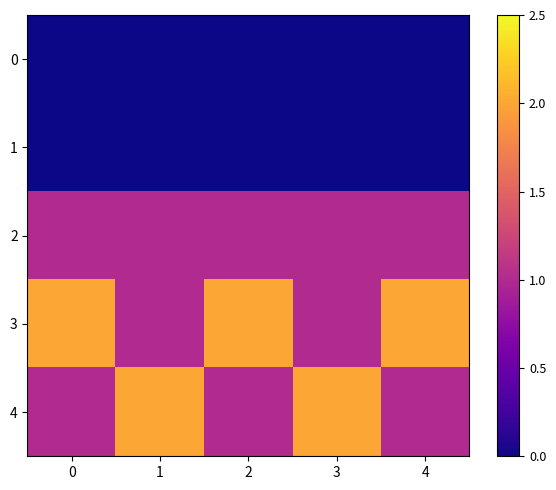

Reading left to right, extract all data points from this chart.

0: 0=0	1=0	2=0	3=0	4=0
1: 0=0	1=0	2=0	3=0	4=0
2: 0=1	1=1	2=1	3=1	4=1
3: 0=2	1=1	2=2	3=1	4=2
4: 0=1	1=2	2=1	3=2	4=1